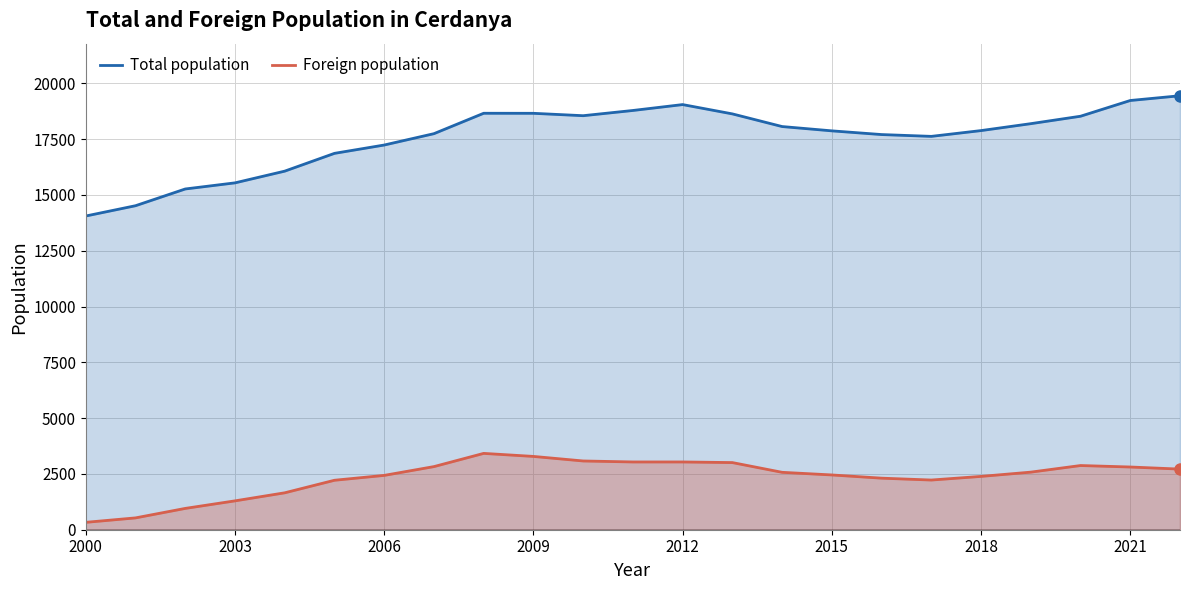

Rank the series by their maximum value, from highest to lowest.

Total population, Foreign population